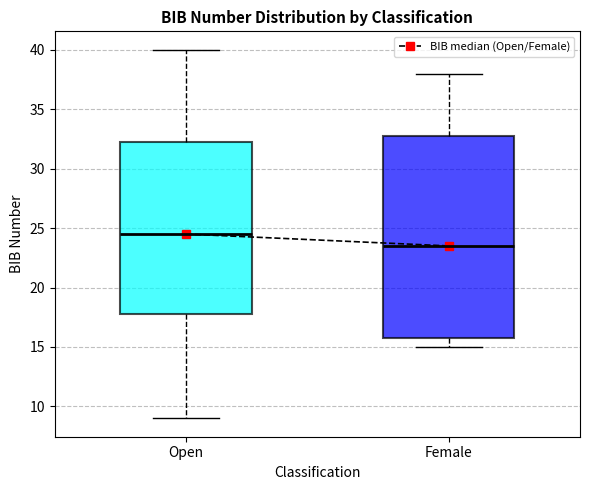

Reading left to right, read every box against the y-axis: the position of its median line, the range the box covers, and the ends of its whiskers. The values are not printed on the chart, so give them approximately, as read against the axis.

Open: median 24.5, box 18.0 to 32.5, whiskers 9.0 to 40.0
Female: median 23.5, box 16.0 to 33.0, whiskers 15.0 to 38.0